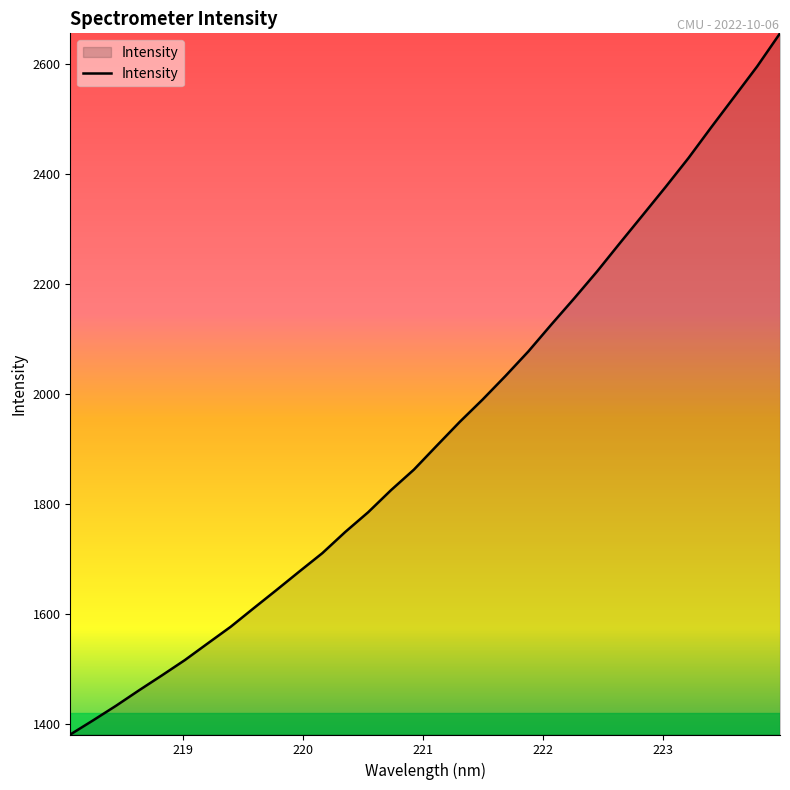

What is the difference between the maximum and minimum values?

1274.7